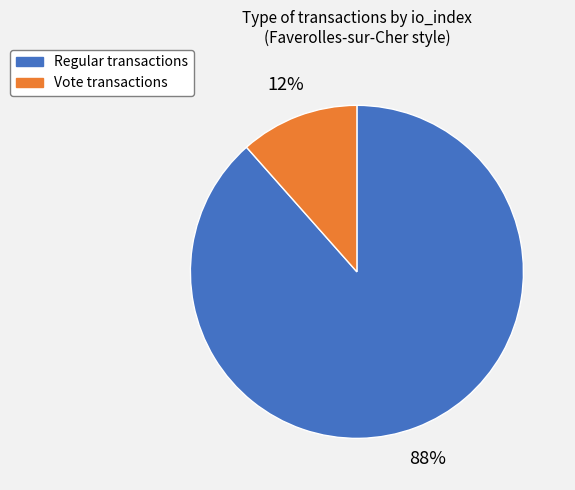

To the nearest percent, what portion does Vote represent?

12%